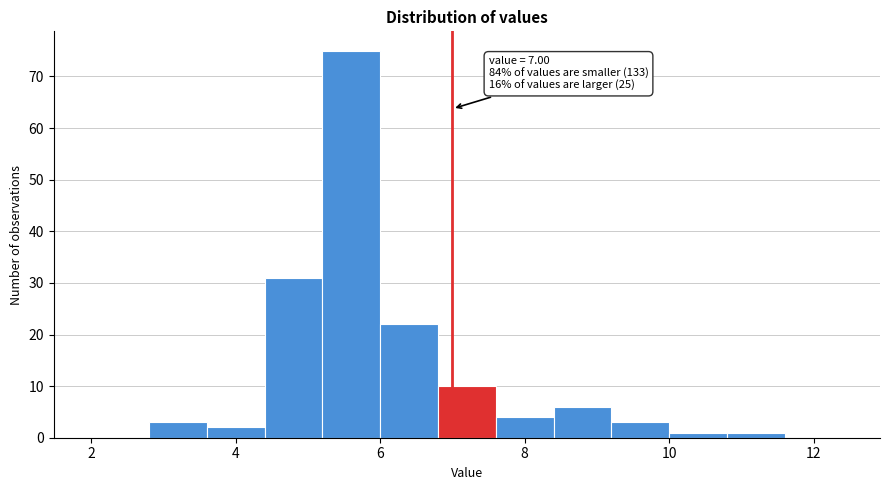

Over which range of the x-axis is the bar tallest?

5.2 to 6.0